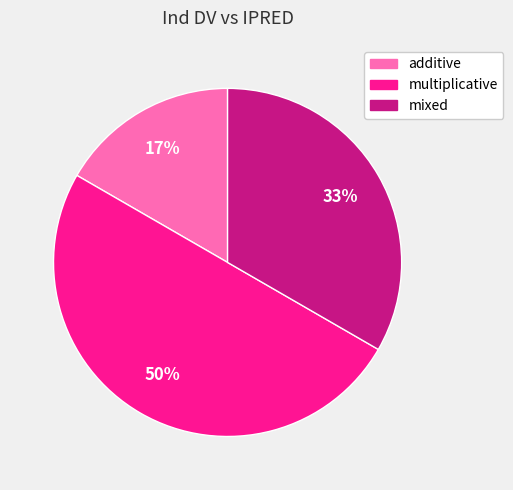

Is it true that mixed is 39% of the pie?

False